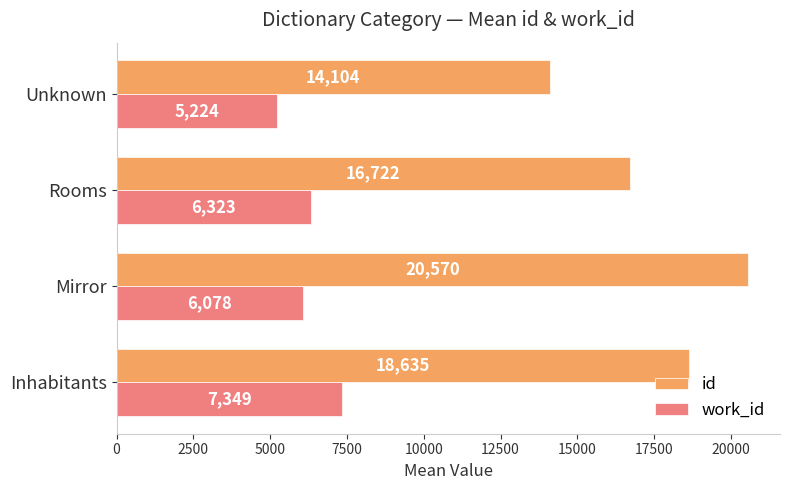

Between Inhabitants and Mirror, which series saw the biggest shift?

id